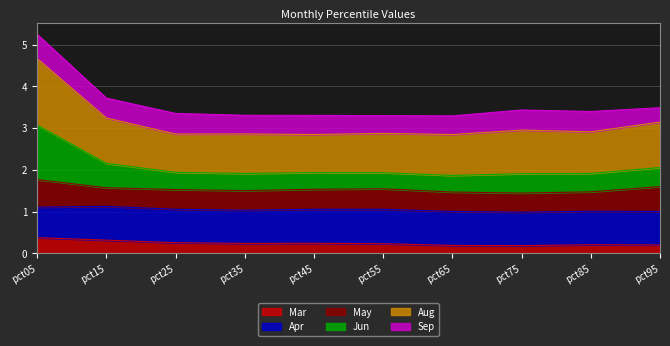

Is it true that Aug equals 0.6 at pct55?

False